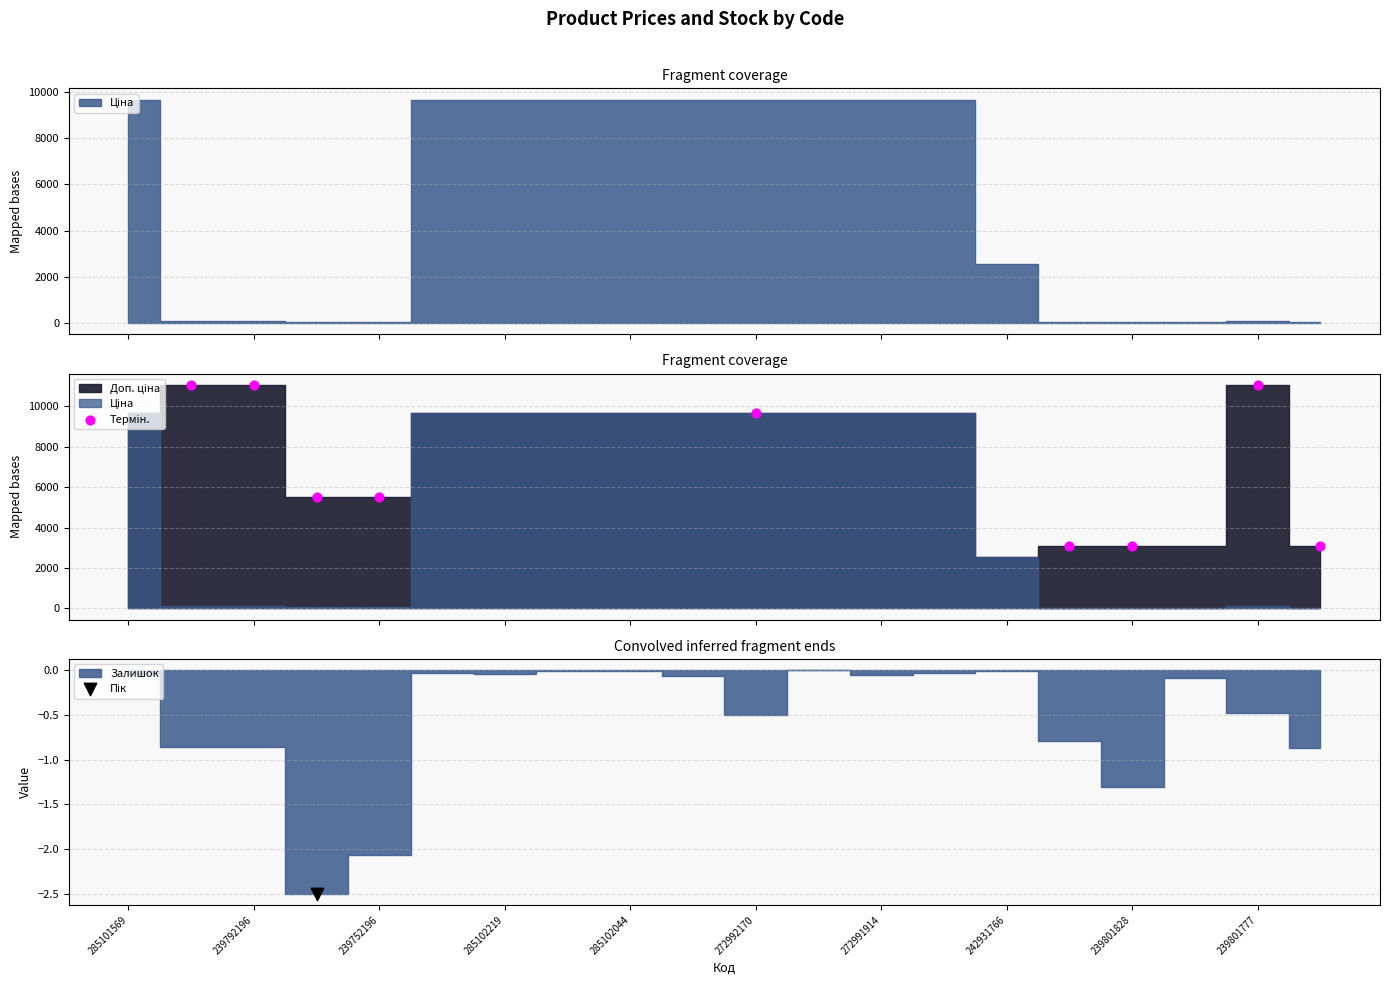

Approximately how many times larger is the value at 239801828 compared to 285102044?

0.3